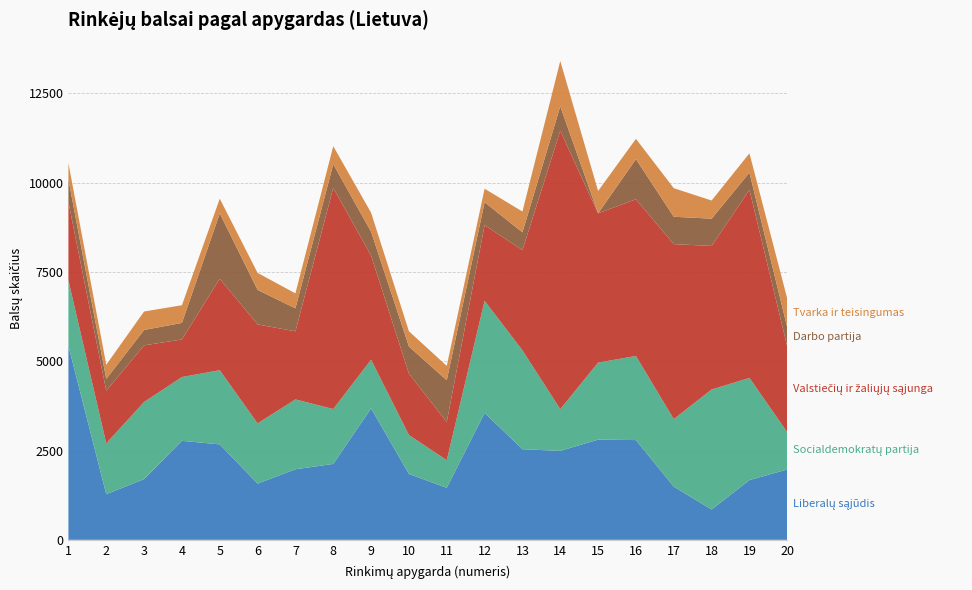

Reading left to right, transcribe all the data shown in this chart.

Liberalų sąjūdis: 1=5432	2=1276	3=1700	4=2772	5=2672	6=1573	7=1976	8=2125	9=3680	10=1844	11=1456	12=3554	13=2537	14=2490	15=2806	16=2793	17=1488	18=848	19=1672	20=1971
Socialdemokratų partija: 1=1831	2=1427	3=2159	4=1787	5=2078	6=1688	7=1956	8=1538	9=1365	10=1091	11=773	12=3140	13=2770	14=1169	15=2157	16=2356	17=1893	18=3362	19=2863	20=1042
Valstiečių ir žaliųjų sąjunga: 1=2194	2=1472	3=1587	4=1052	5=2562	6=2772	7=1907	8=6195	9=2915	10=1719	11=1071	12=2119	13=2807	14=7795	15=4181	16=4388	17=4900	18=4020	19=5267	20=2396
Darbo partija: 1=634	2=330	3=431	4=463	5=1831	6=967	7=643	8=663	9=668	10=760	11=1168	12=642	13=497	14=688	15=0	16=1125	17=767	18=764	19=483	20=535
Tvarka ir teisingumas: 1=459	2=397	3=517	4=496	5=411	6=475	7=420	8=504	9=533	10=426	11=403	12=378	13=583	14=1268	15=625	16=568	17=800	18=509	19=539	20=808